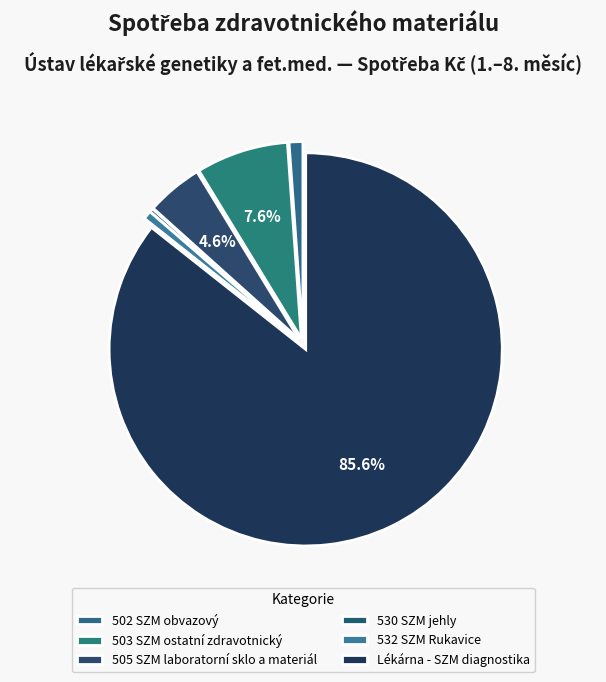

The 532 SZM Rukavice slice represents 11% of the pie. True or false?

False